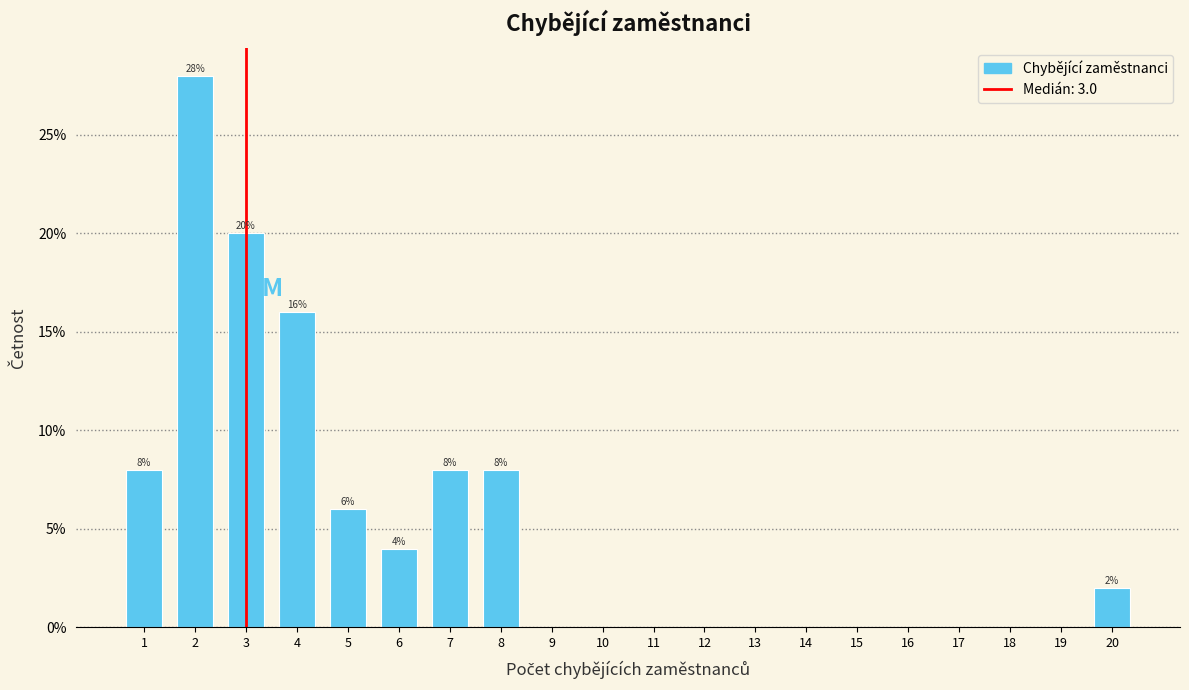

Over which range of the x-axis is the bar tallest?

1.5 to 2.5